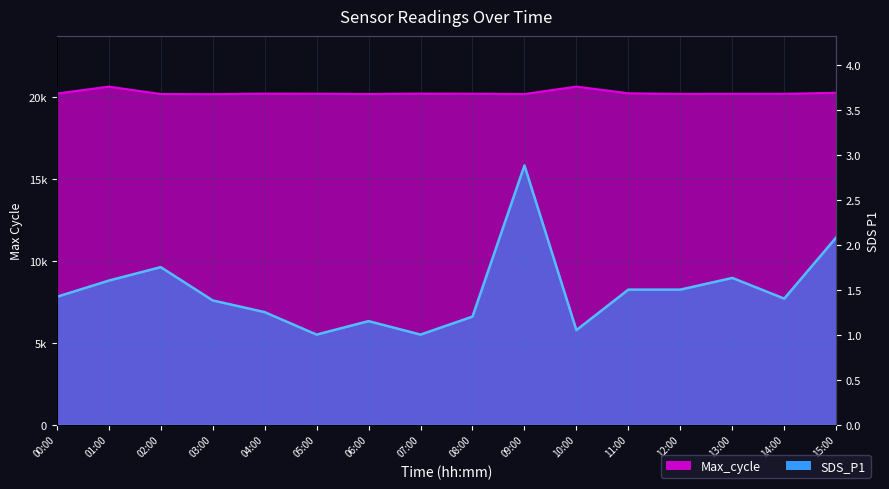

What are all the series names shown in the legend?

Max_cycle, SDS_P1